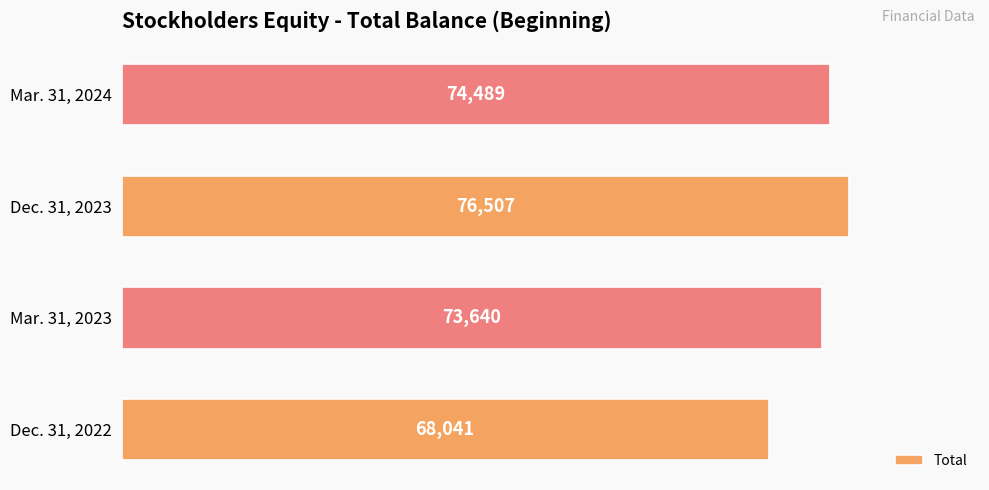

List the labels in order of value, smallest first.

Dec. 31, 2022, Mar. 31, 2023, Mar. 31, 2024, Dec. 31, 2023